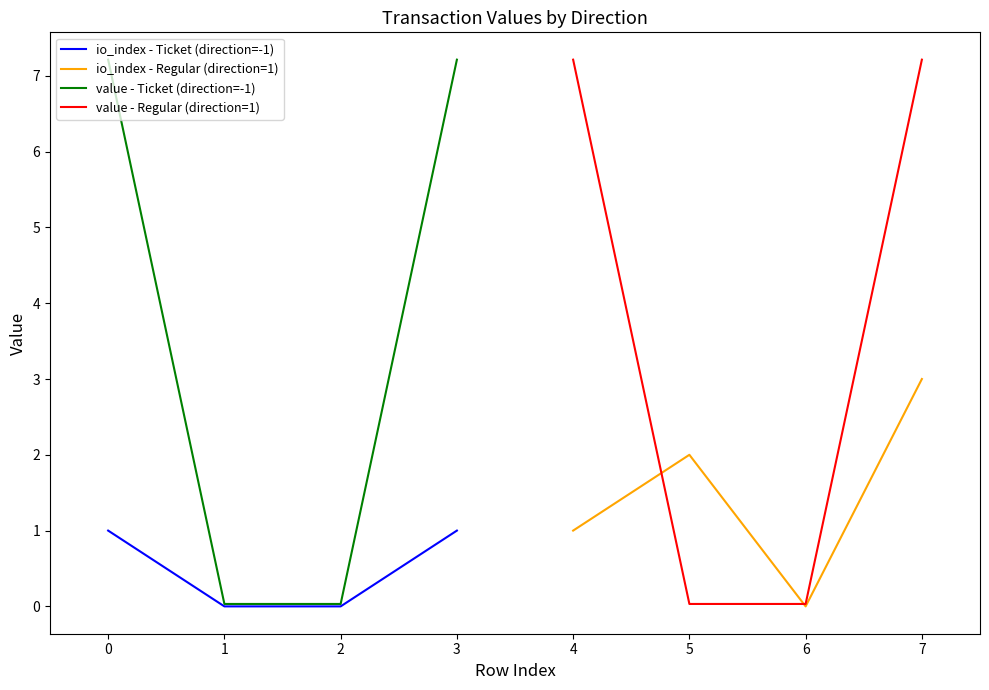

True or false: io_index - Ticket (direction=-1) has a value of 0.0 at 2.

True